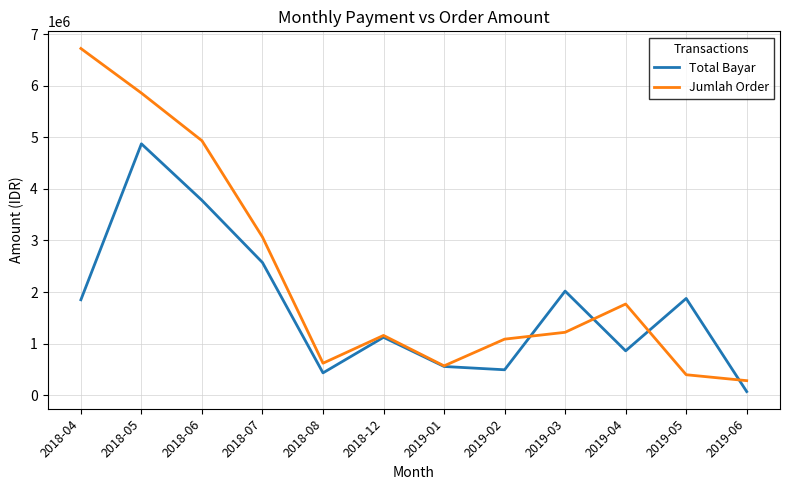

Which series changed the most between 2018-04 and 2019-01?

Jumlah Order